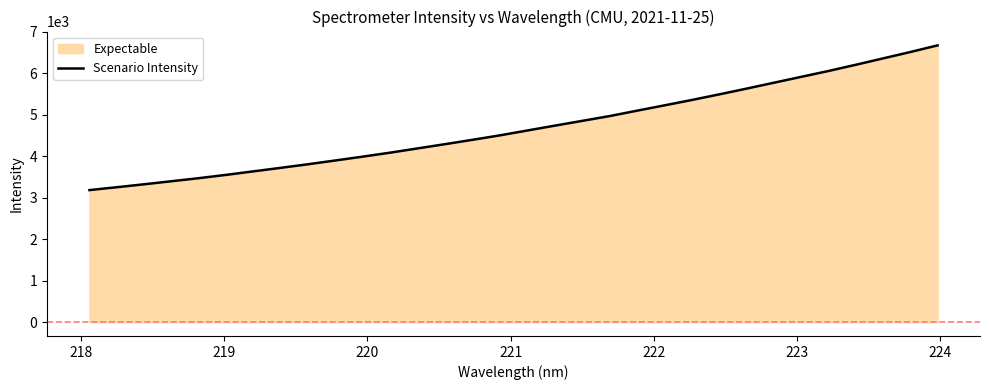

What is the maximum value shown in the chart?

6672.6